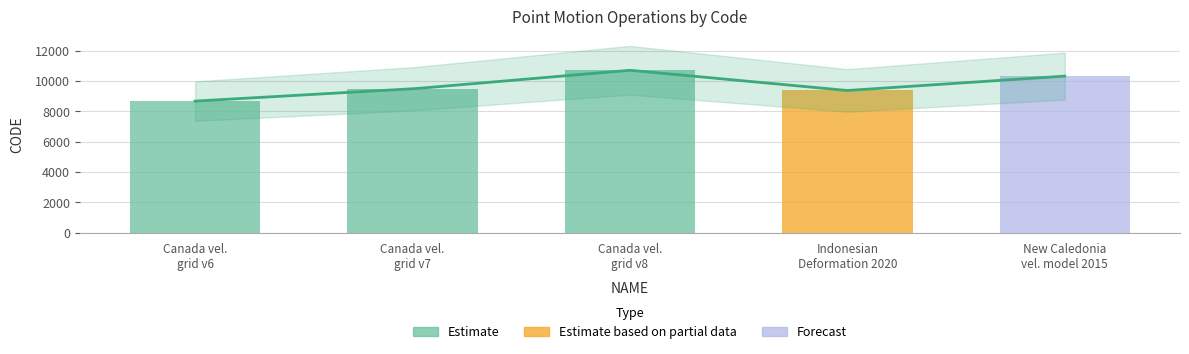

What is the value of the 1st bar from the left?

8676